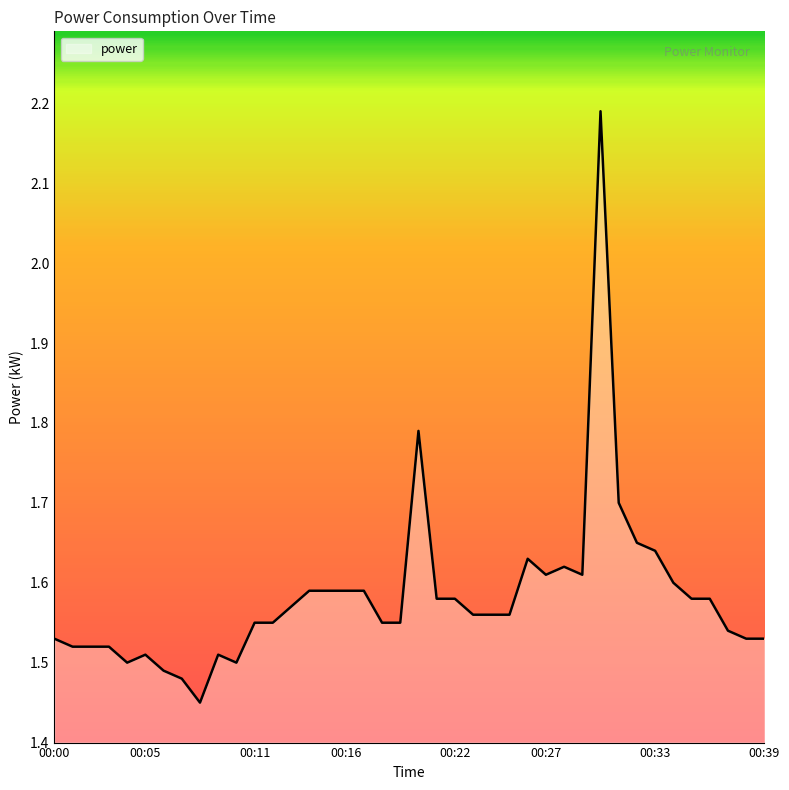

What is the difference between the maximum and minimum values?

0.7